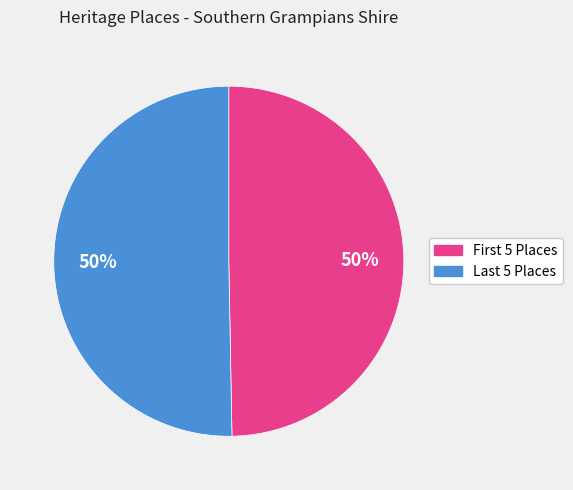

Count the number of slices in the pie.

2